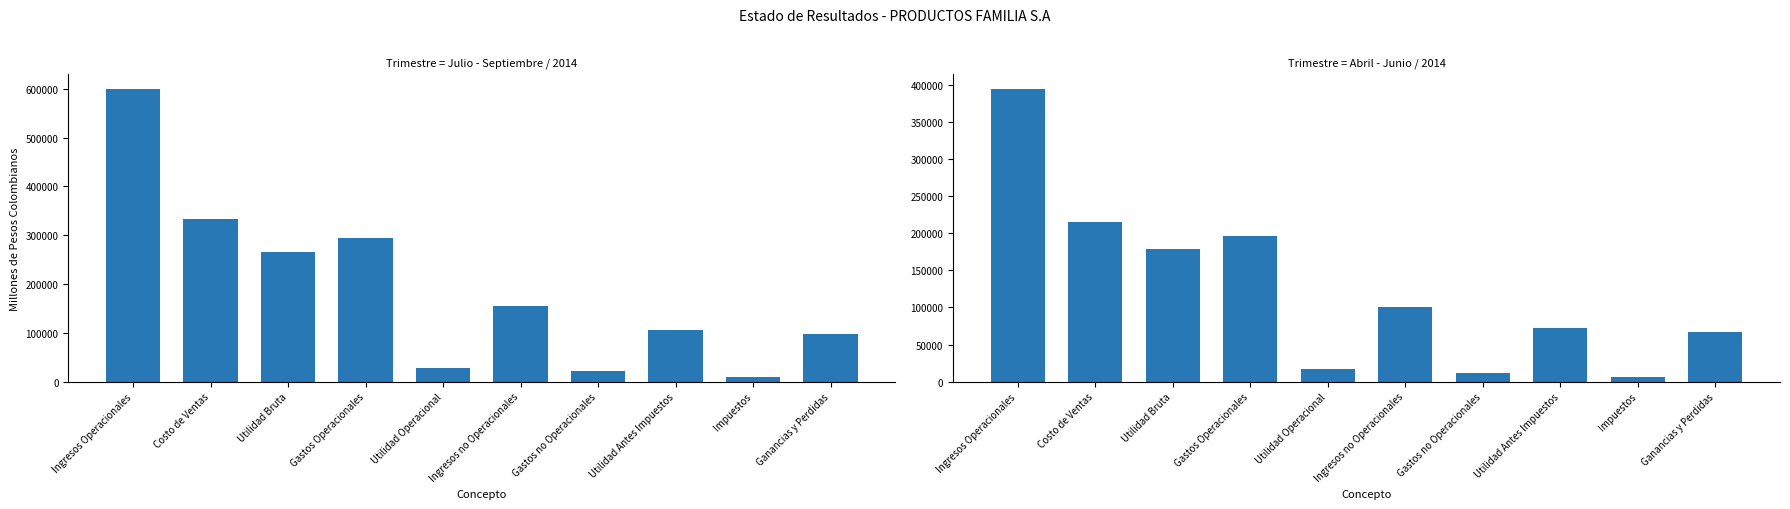

What is the value of the Abril - Junio / 2014 bar at the 1st from the left?

395028.2